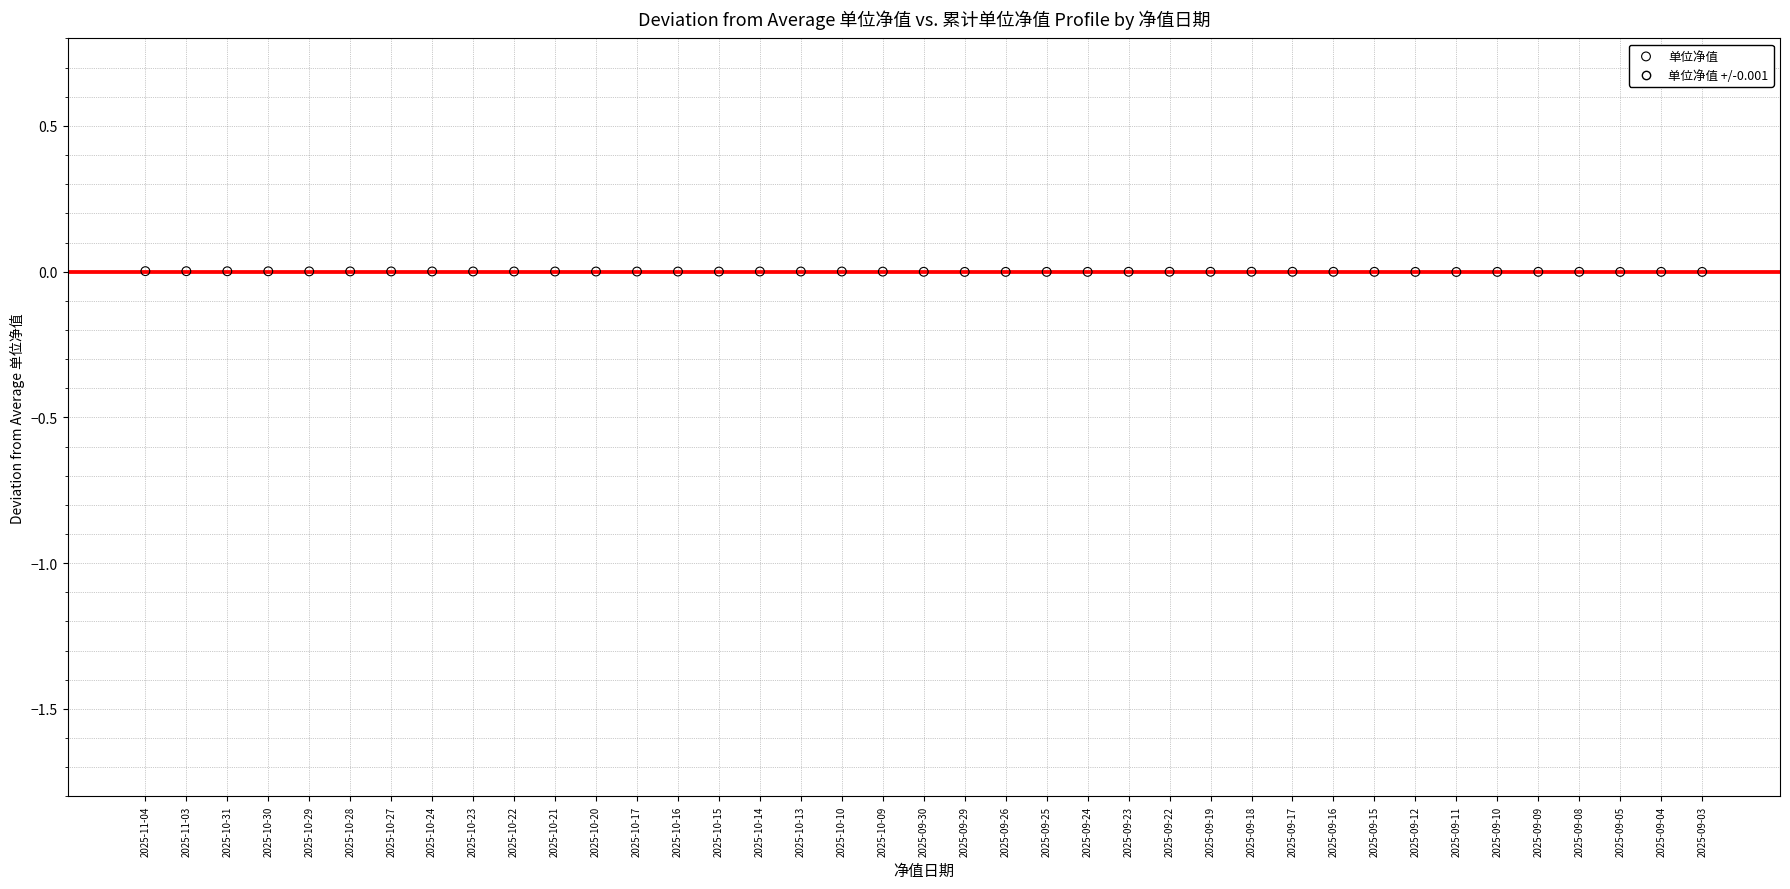

How many points are shown in the scatter plot?

39